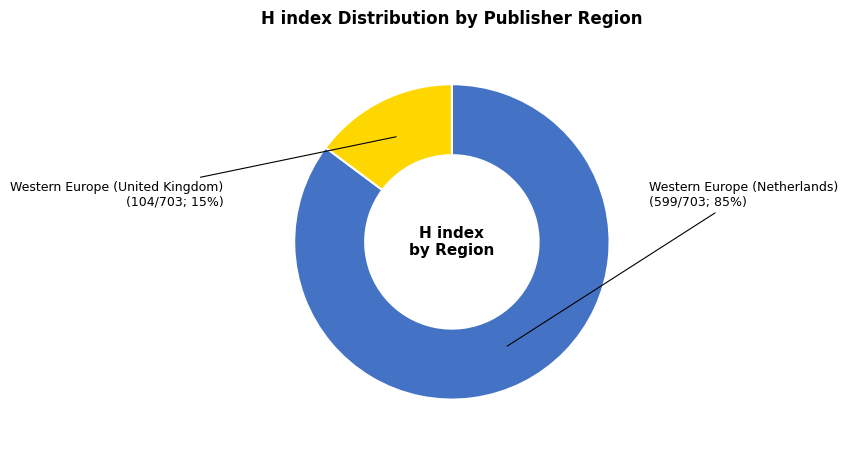

What is the ratio of the value at Western Europe (United Kingdom) to the value at Western Europe (Netherlands)?

0.2